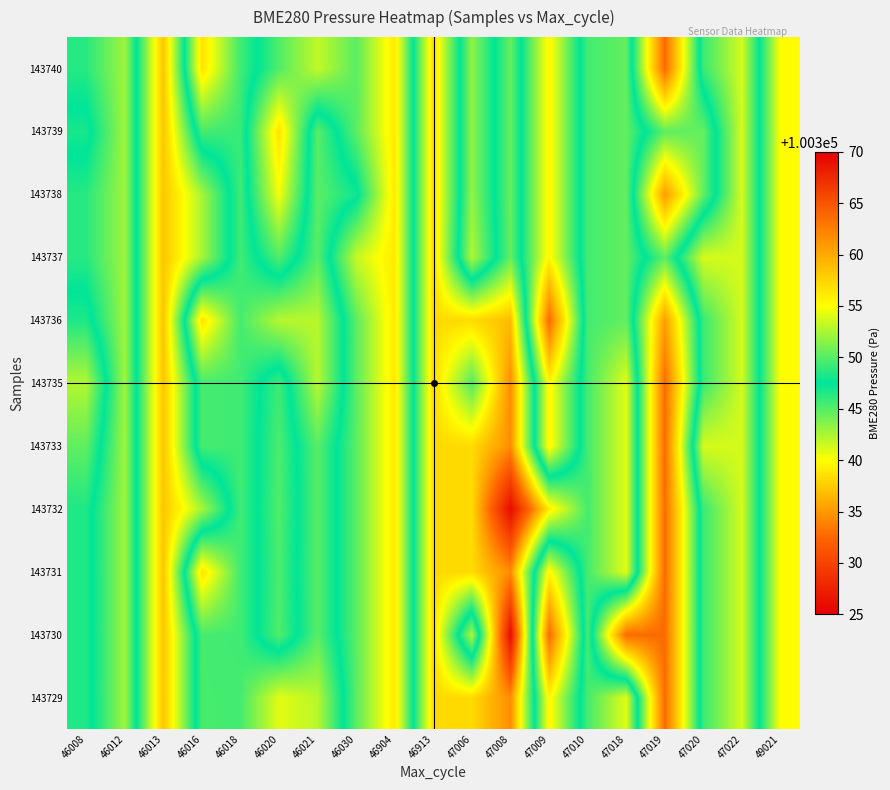

What is the smallest value displayed?

100326.0